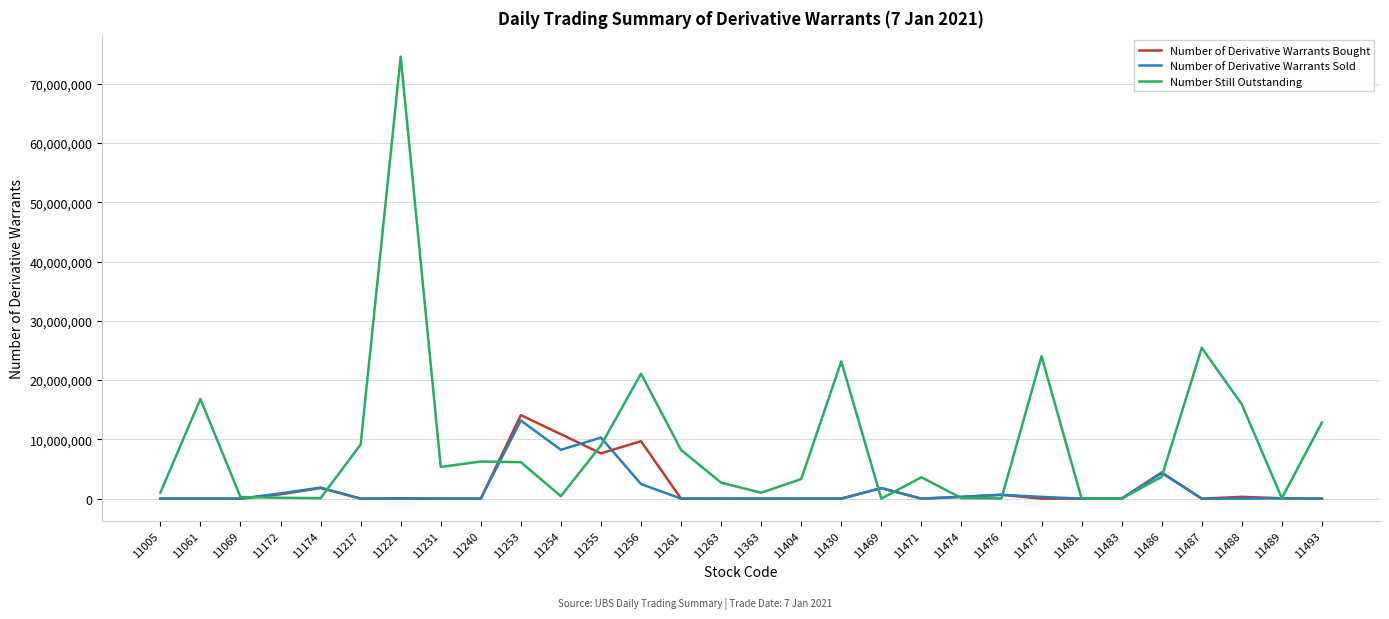

What is the greatest value displayed?

74565000